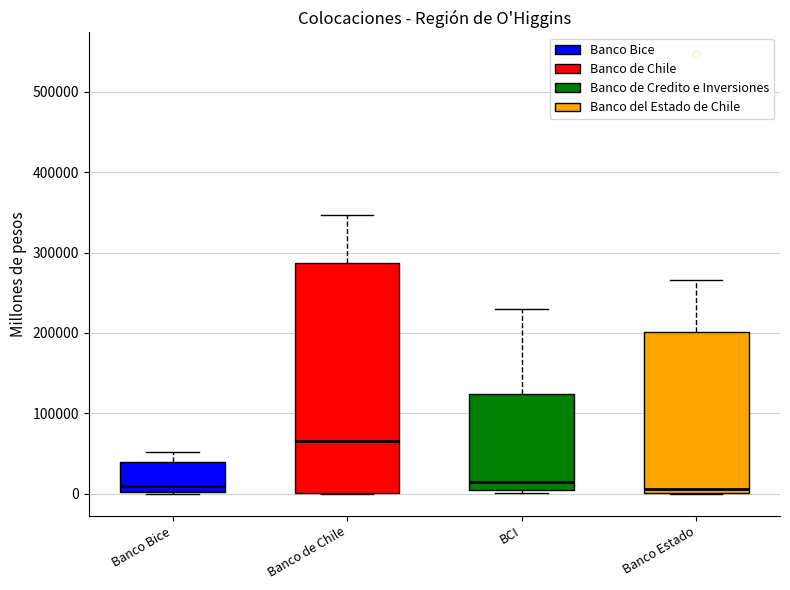

Reading left to right, transcribe this box plot: for each box, give where its median line is, the range the box spans, and where its two whiskers end, as read against the y-axis. The values are not printed on the chart, so give them approximately, as read against the axis.

Banco Bice: median 10000, box 0 to 40000, whiskers 0 to 50000
Banco de Chile: median 70000, box 0 to 290000, whiskers 0 to 350000
BCI: median 10000, box 0 to 120000, whiskers 0 (just below the box's lower edge) to 230000
Banco Estado: median 10000, box 0 to 200000, whiskers 0 to 270000